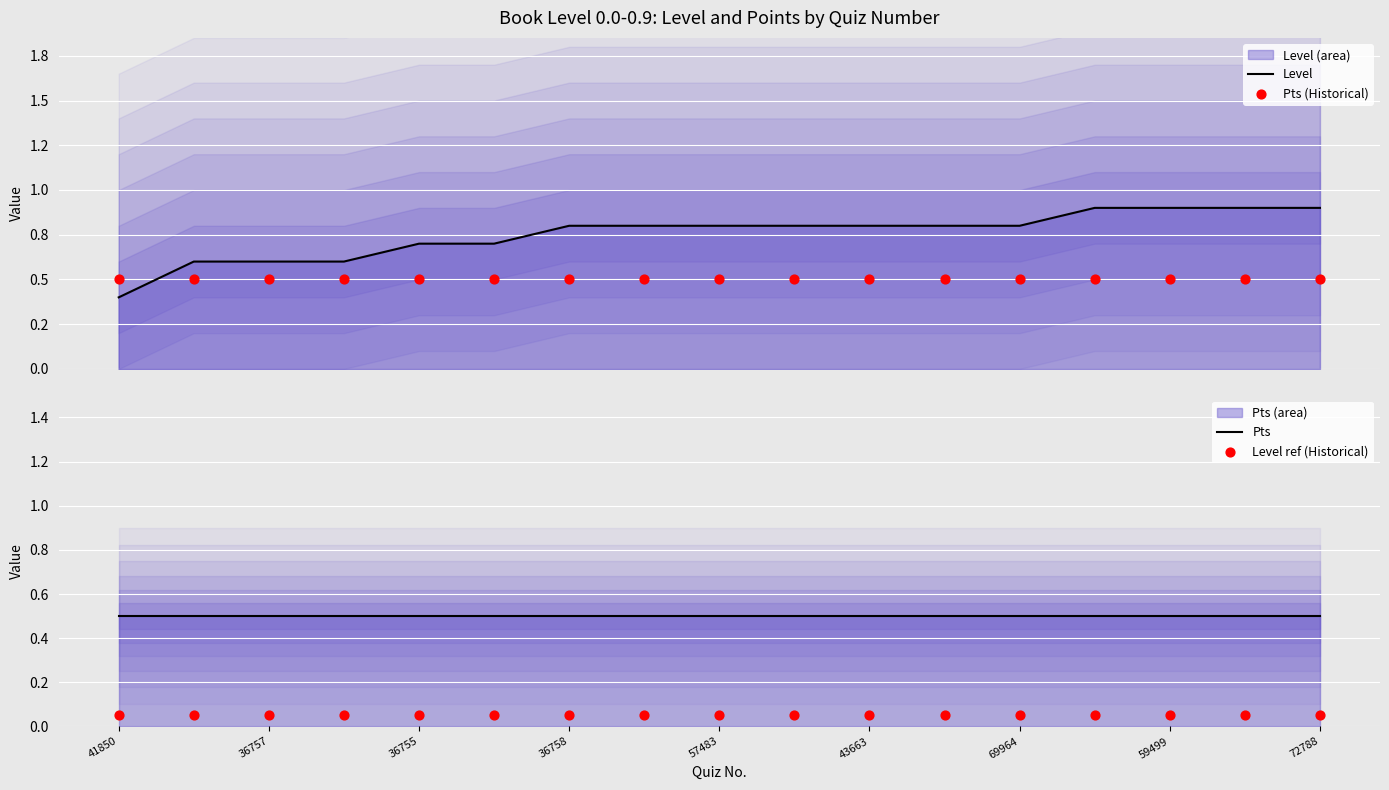

At how many categories does at least one series exceed 0?

17